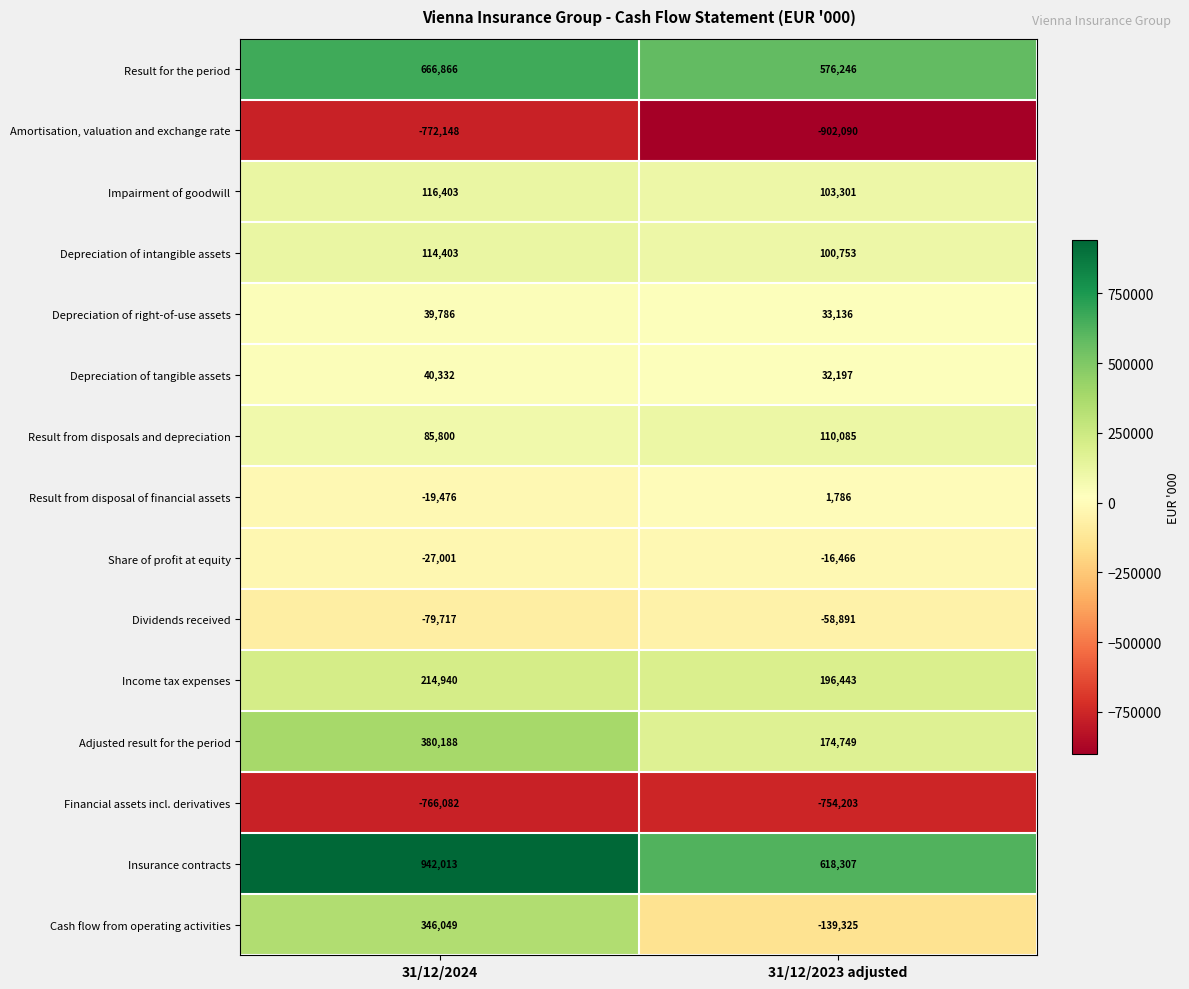

Read the Depreciation of intangible assets value at 31/12/2024.

114403